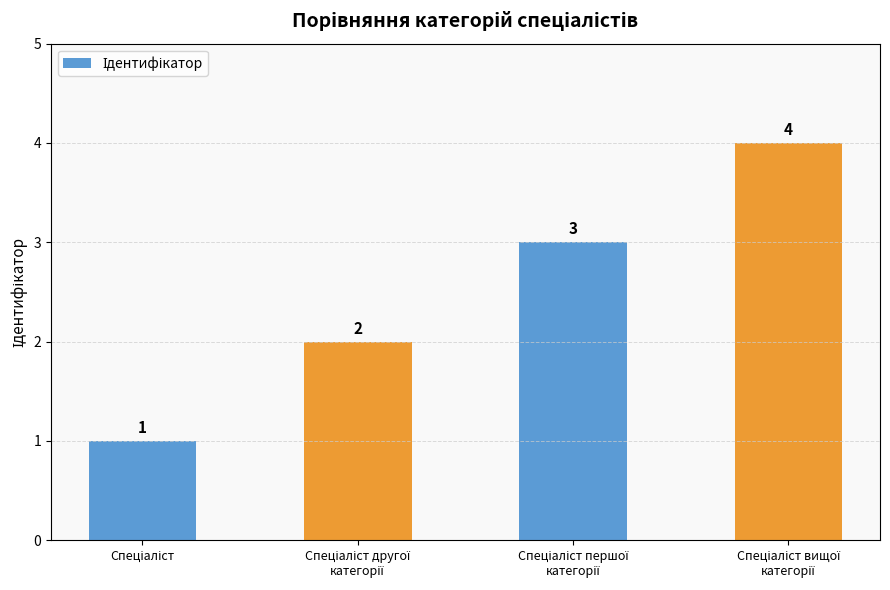

What is the greatest value displayed?

4